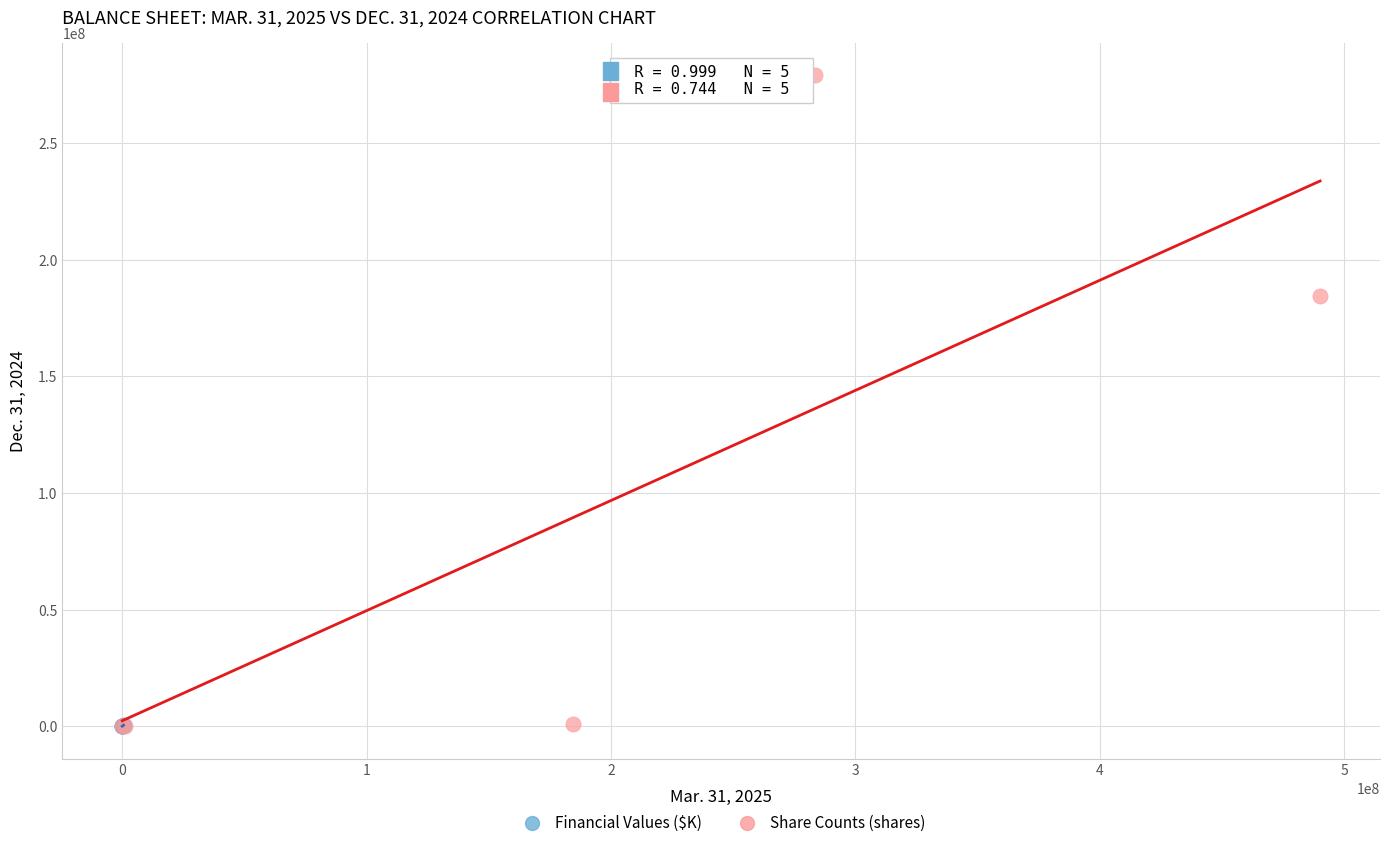

Which series has the widest spread of Y values?

Share Counts (shares)